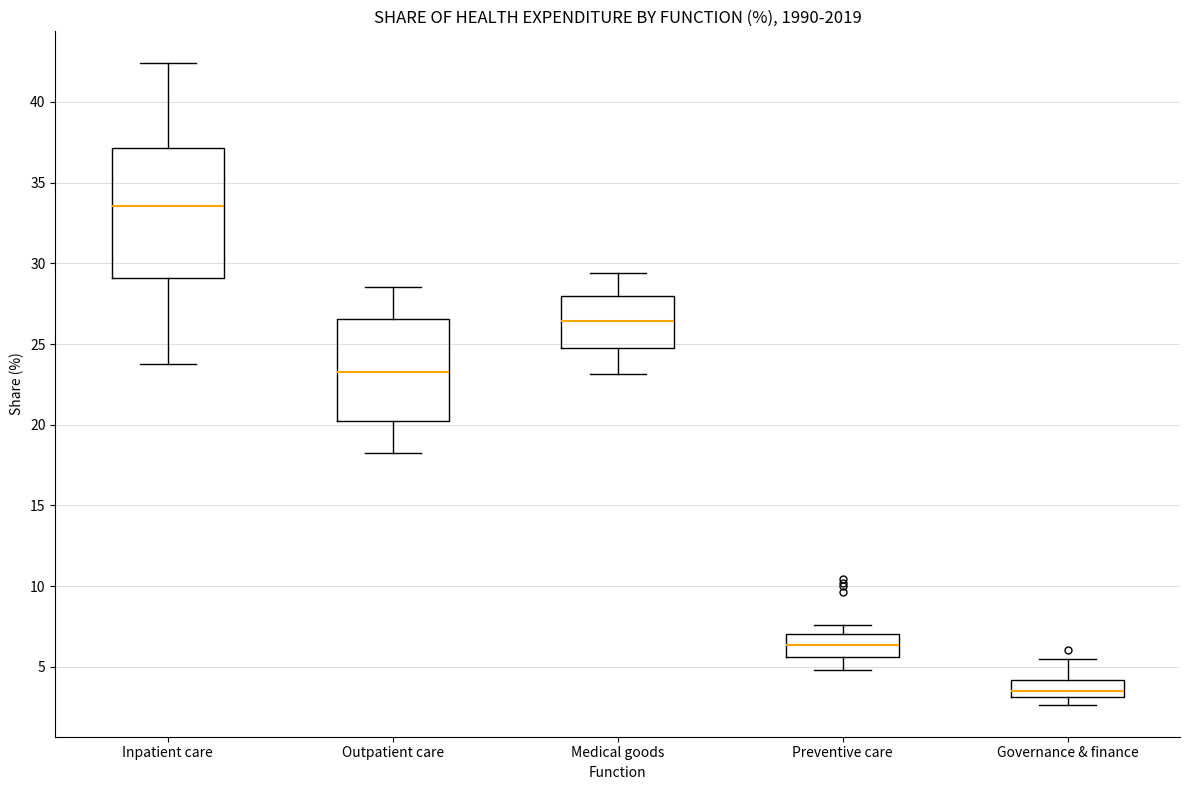

Which box's median line is the highest?

Inpatient care